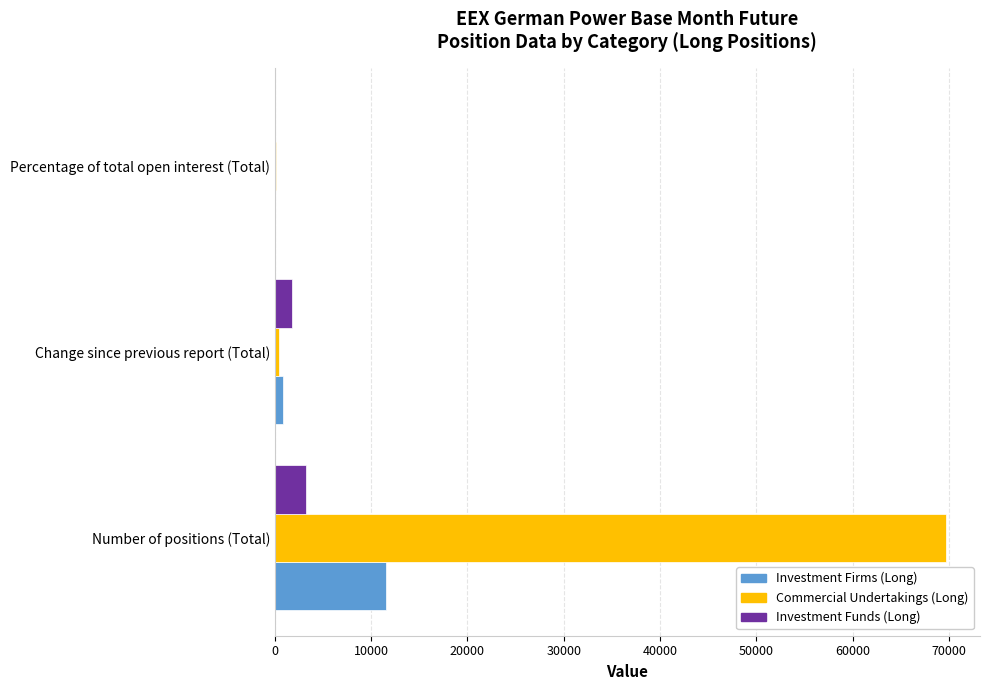

At which category is the sum across all series the highest?

Number of positions (Total)